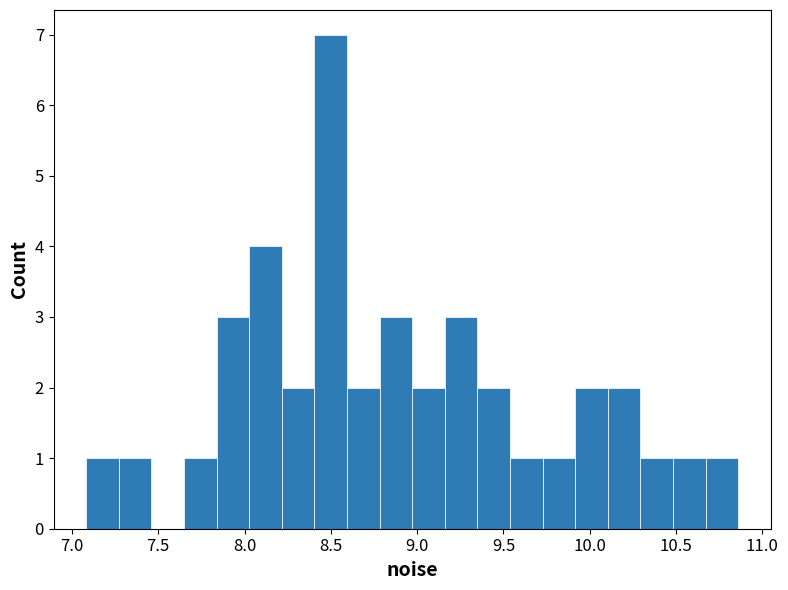

Around what value on the x-axis is the tallest bar? Give the approximate position of its centre, as read against the axis.

8.50